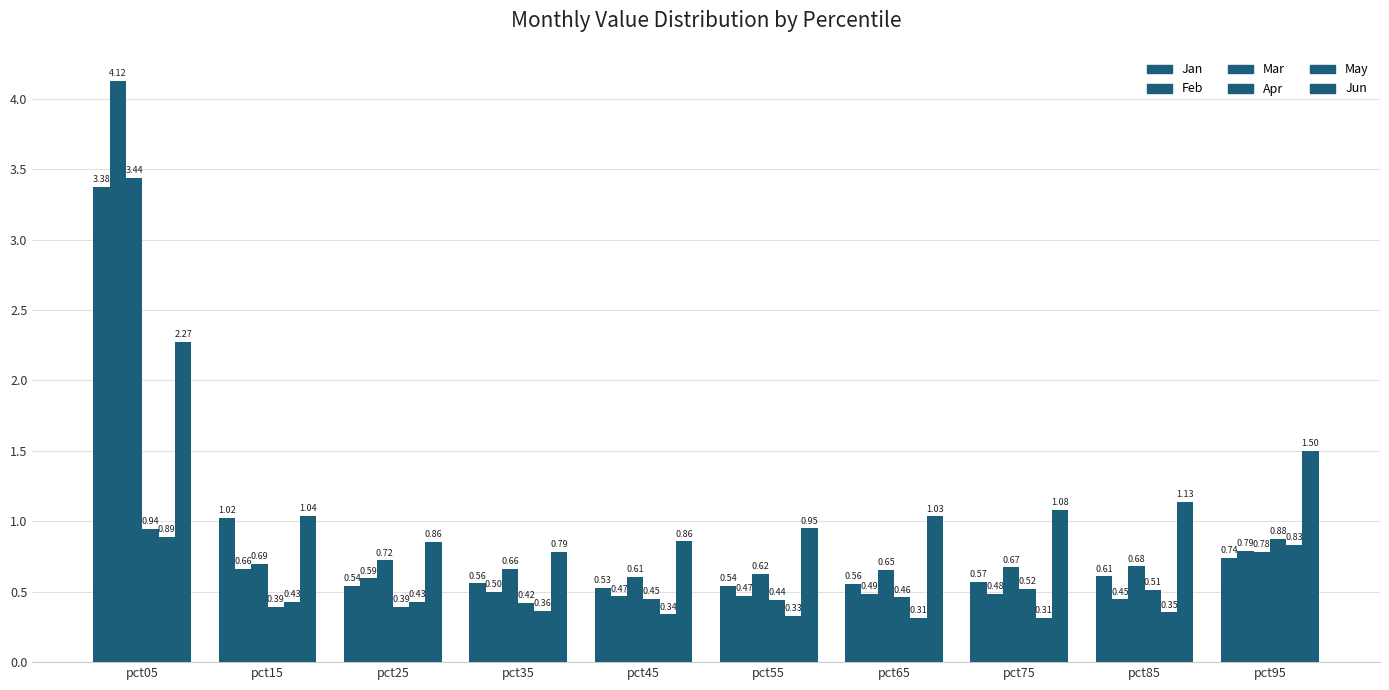

What is the minimum value shown in the chart?

0.3